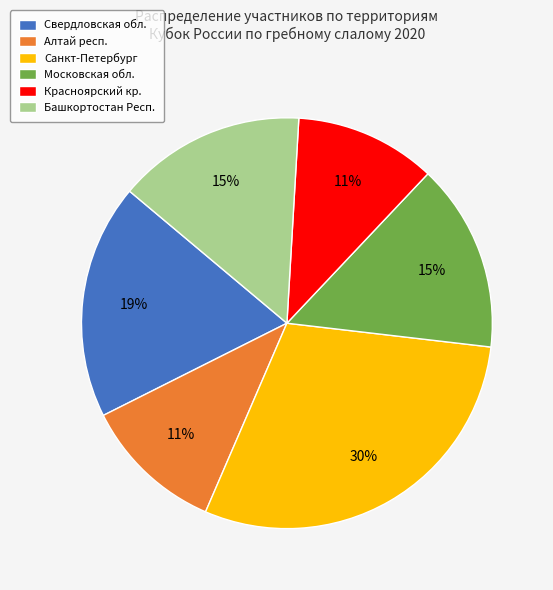

Count the number of slices in the pie.

6